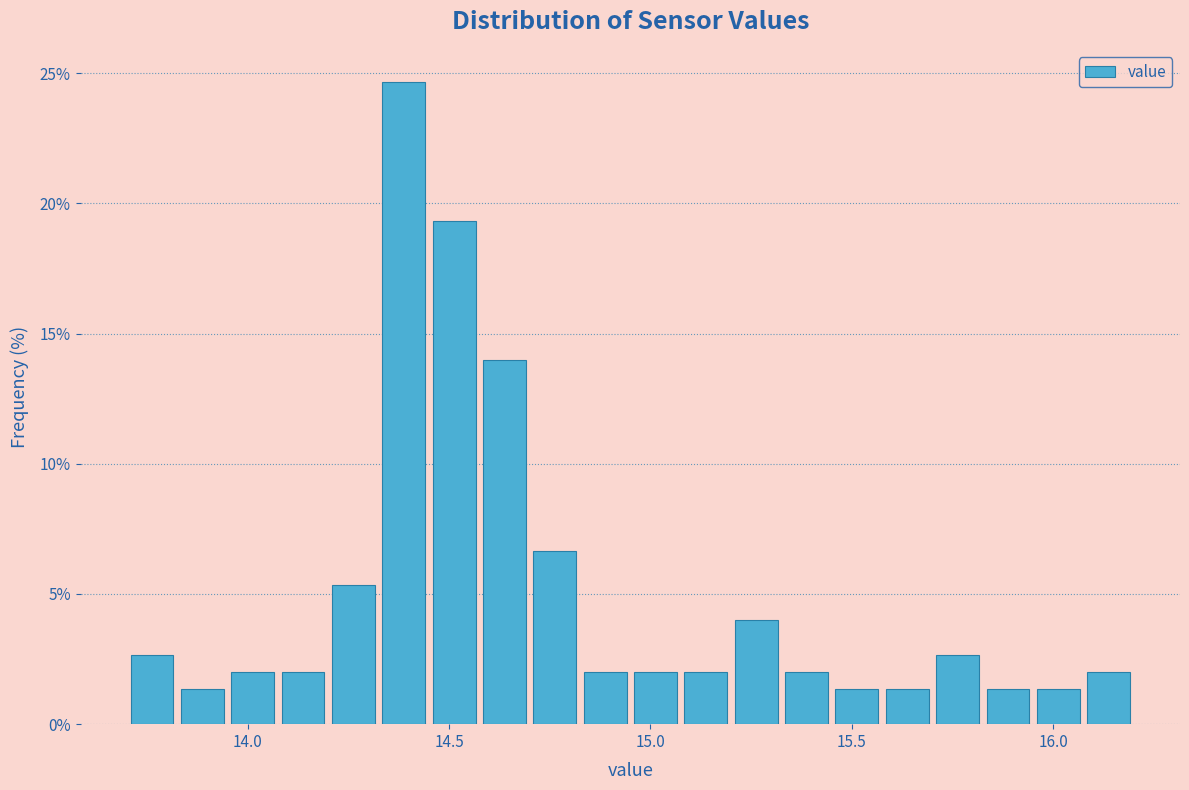

Around what value on the x-axis is the tallest bar? Give the approximate position of its centre, as read against the axis.

14.40